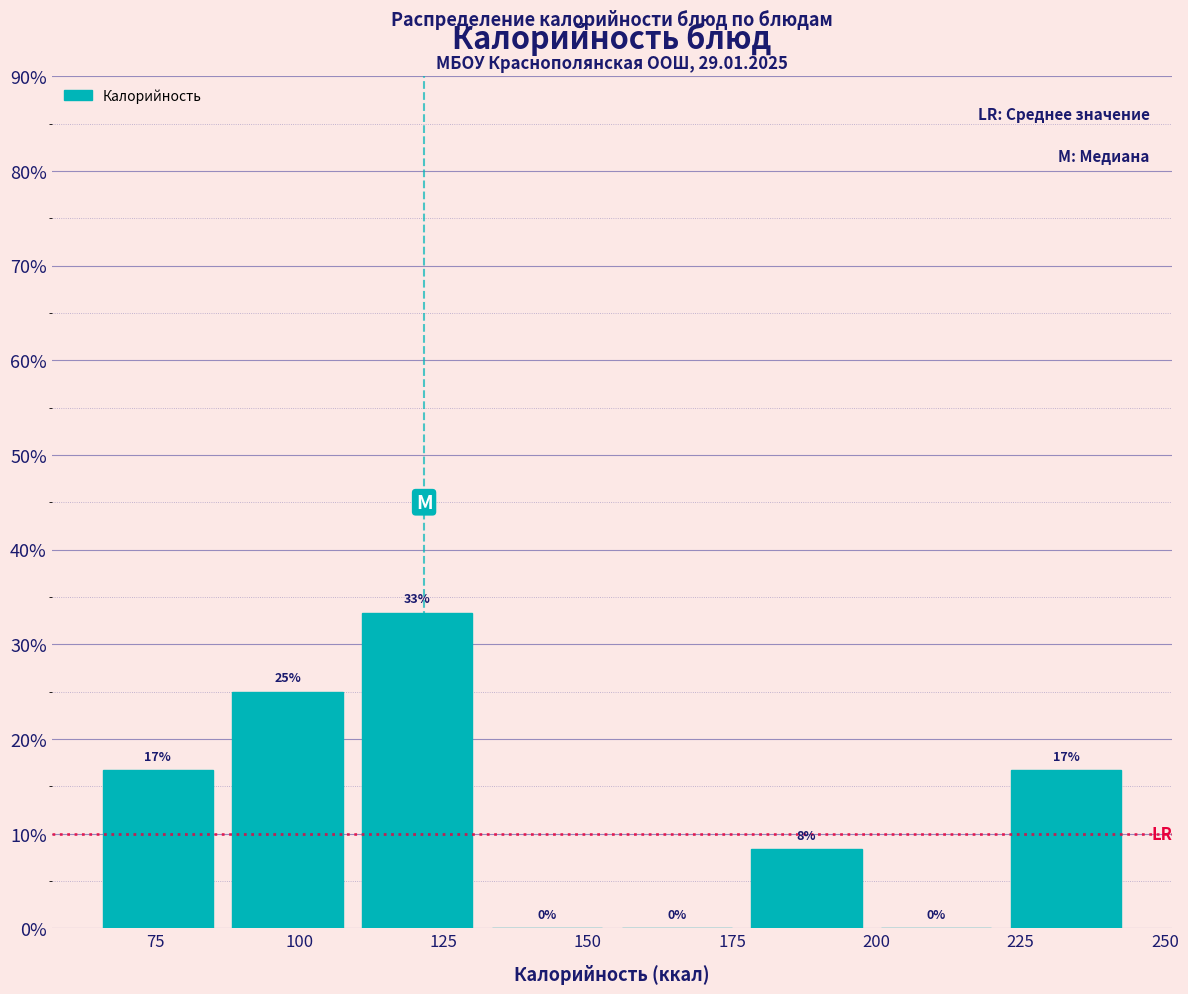

Which range on the x-axis has the tallest bar?

110 to 130